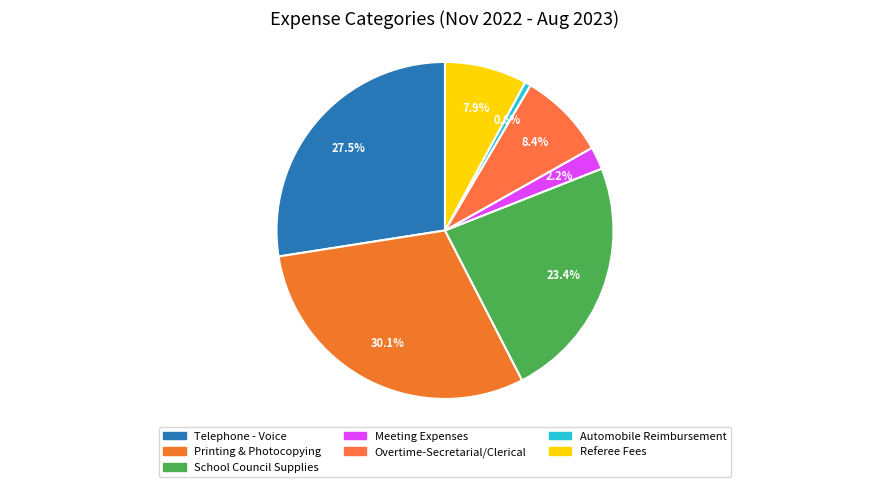

The Automobile Reimbursement slice represents 11% of the pie. True or false?

False